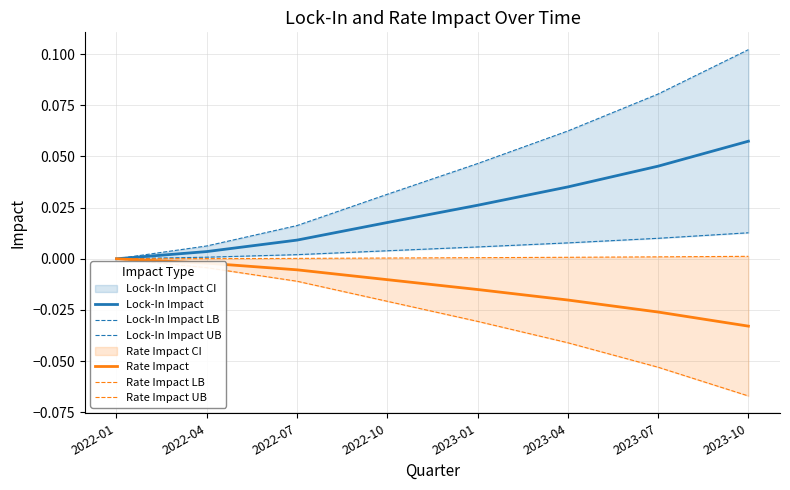

What is the greatest value displayed?

0.1